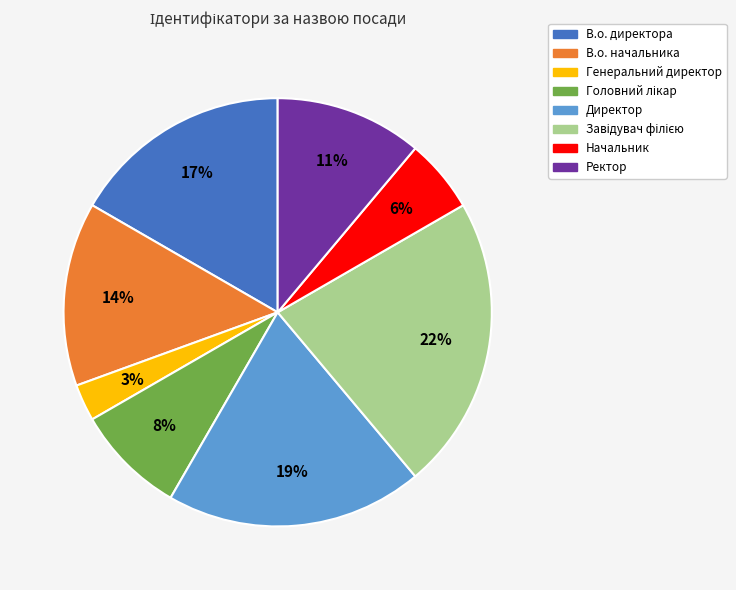

Approximately how many times larger is the value at В.о. начальника compared to В.о. директора?

0.8